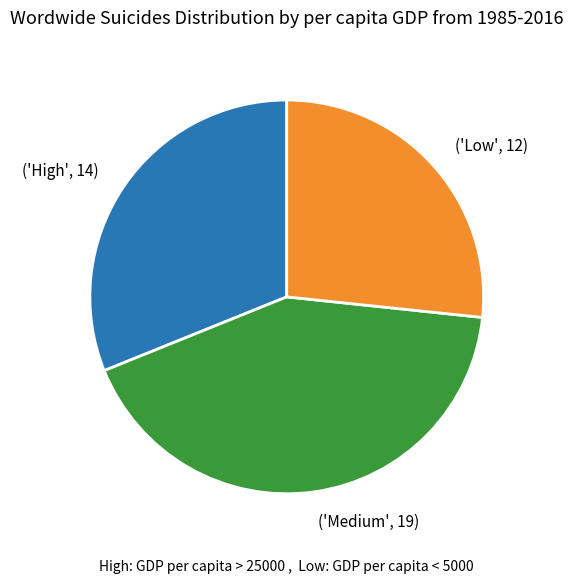

Approximately how many times larger is the value at ('Medium', 19) compared to ('Low', 12)?

1.6